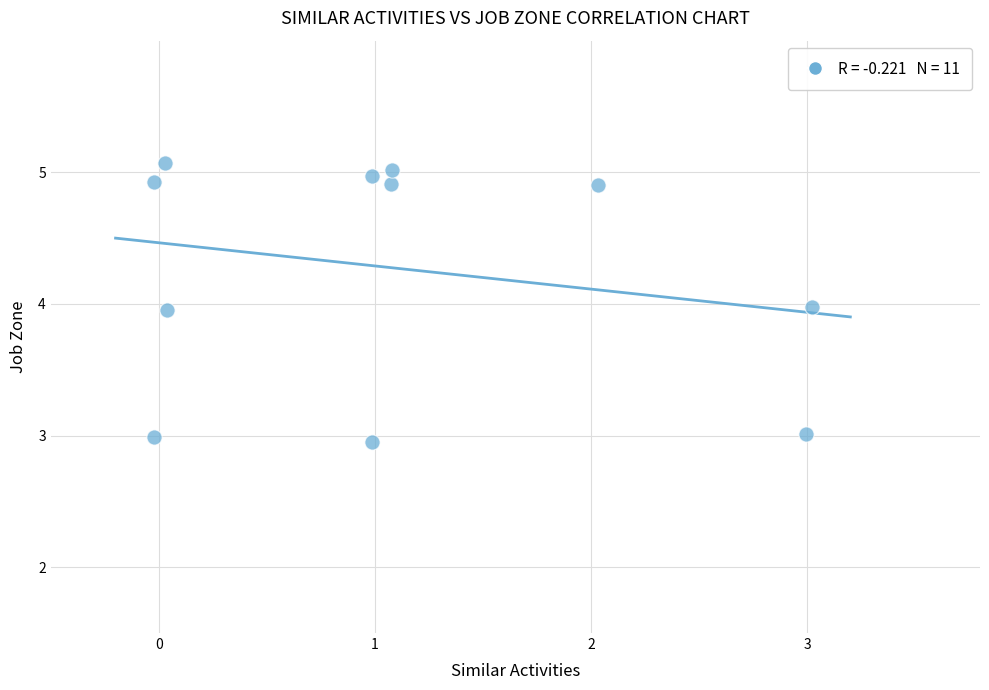

What is the average X value?

1.1